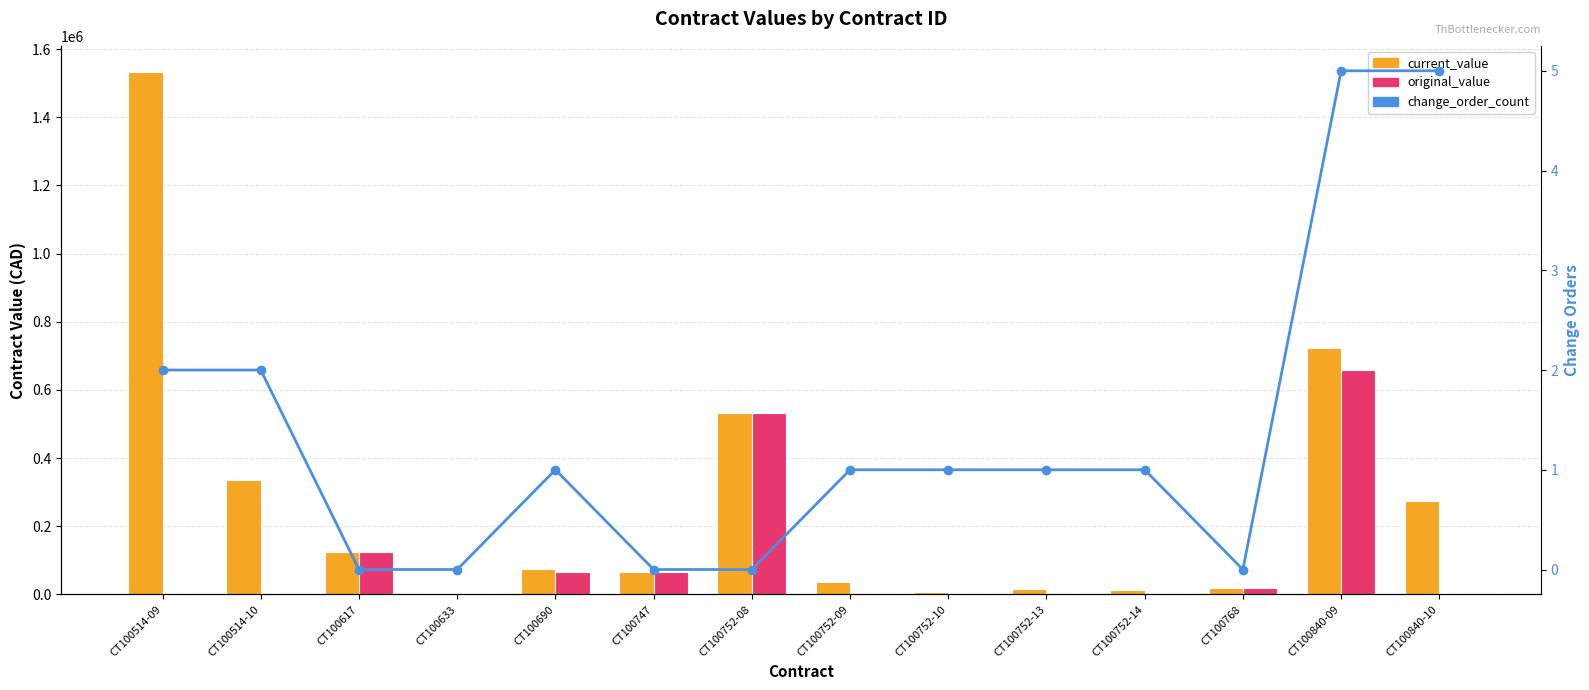

What is the difference between the maximum and minimum values in the change_order_count series?

5.0